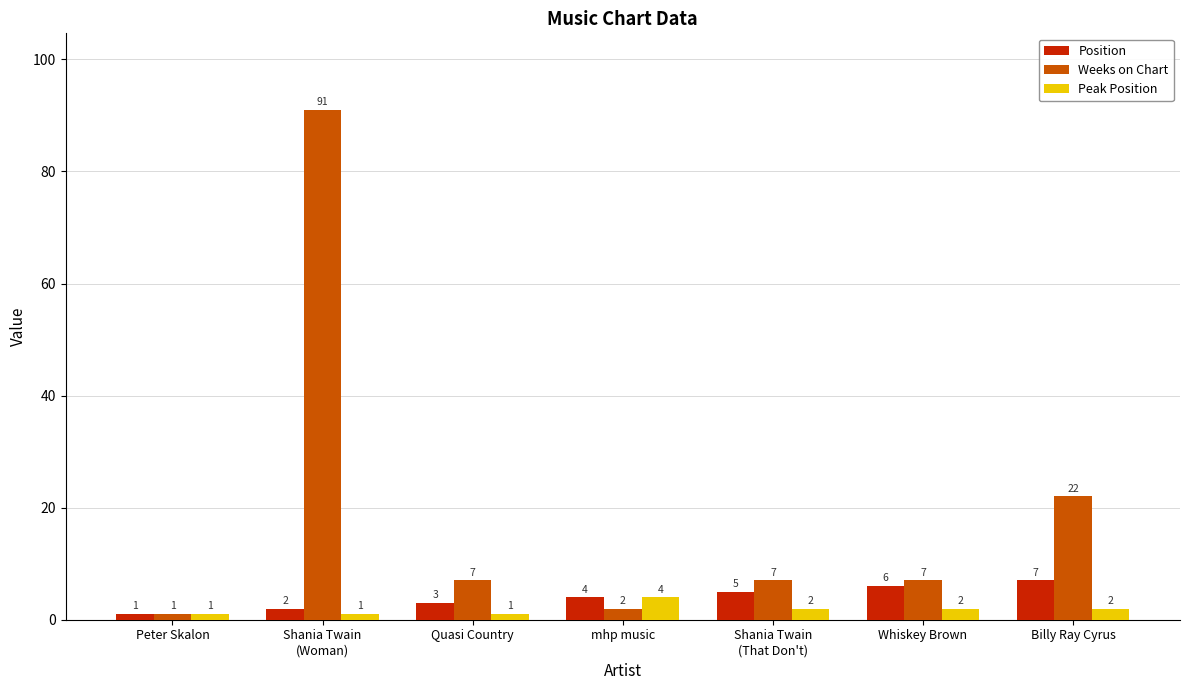

At which category is the sum across all series the highest?

Shania Twain
(Woman)